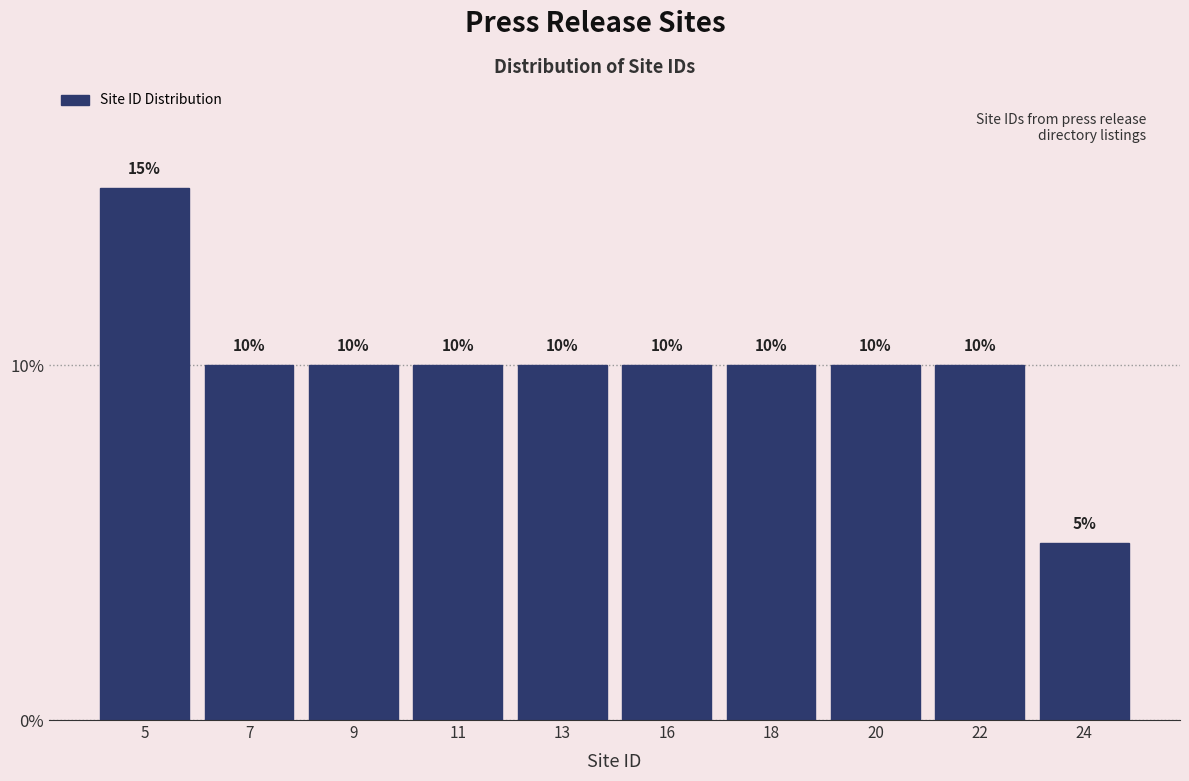

Reading left to right, what are all the values shown in this chart?

15	10	10	10	10	10	10	10	10	5